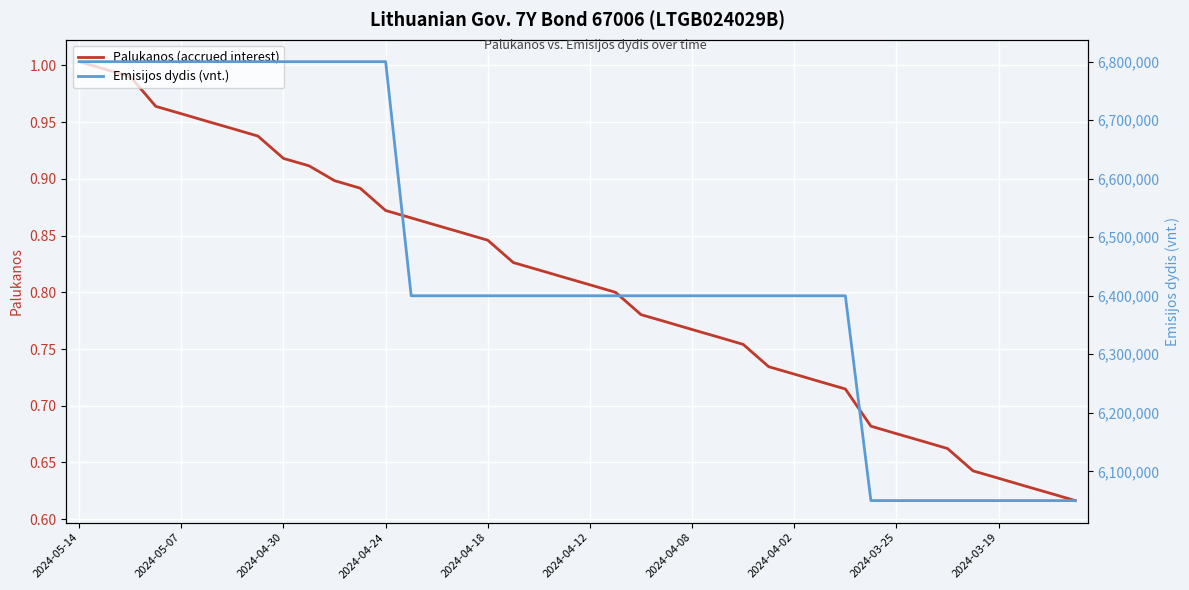

What is the value of the Palukanos (accrued interest) point at the 5th from the left?

1.0